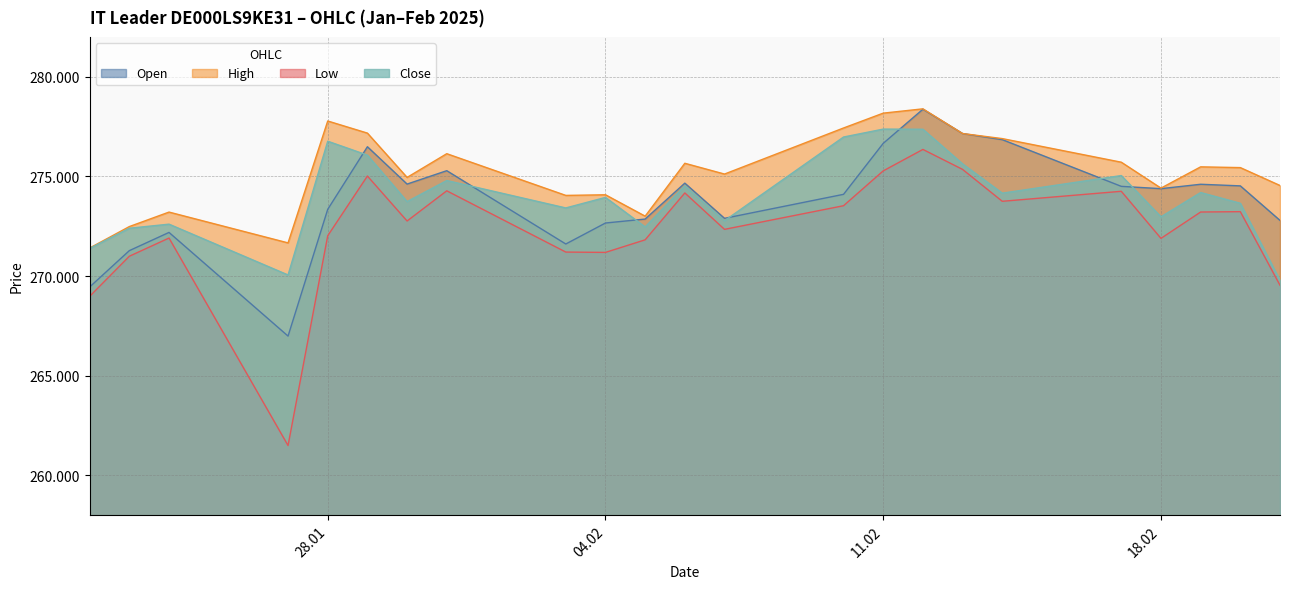

Which category has the lowest value across all series?

27.01.2025